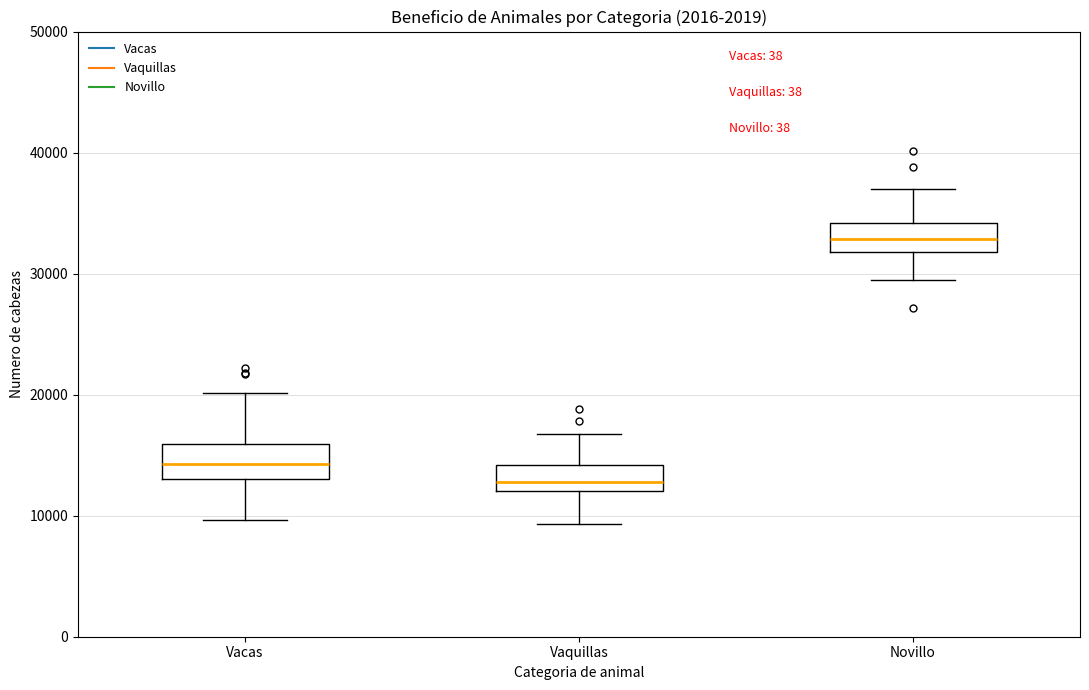

Reading left to right, read every box against the y-axis: the position of its median line, the range the box covers, and the ends of its whiskers. The values are not printed on the chart, so give them approximately, as read against the axis.

Vacas: median 14000, box 13000 to 16000, whiskers 10000 to 20000
Vaquillas: median 13000, box 12000 to 14000, whiskers 9000 to 17000
Novillo: median 33000, box 32000 to 34000, whiskers 29000 to 37000